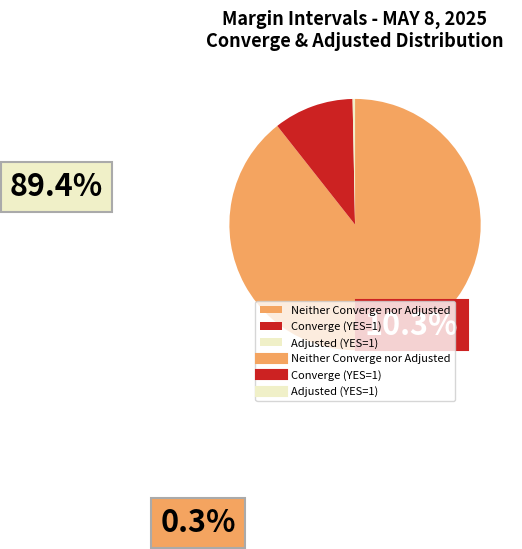

Is there a majority slice in this chart?

Yes